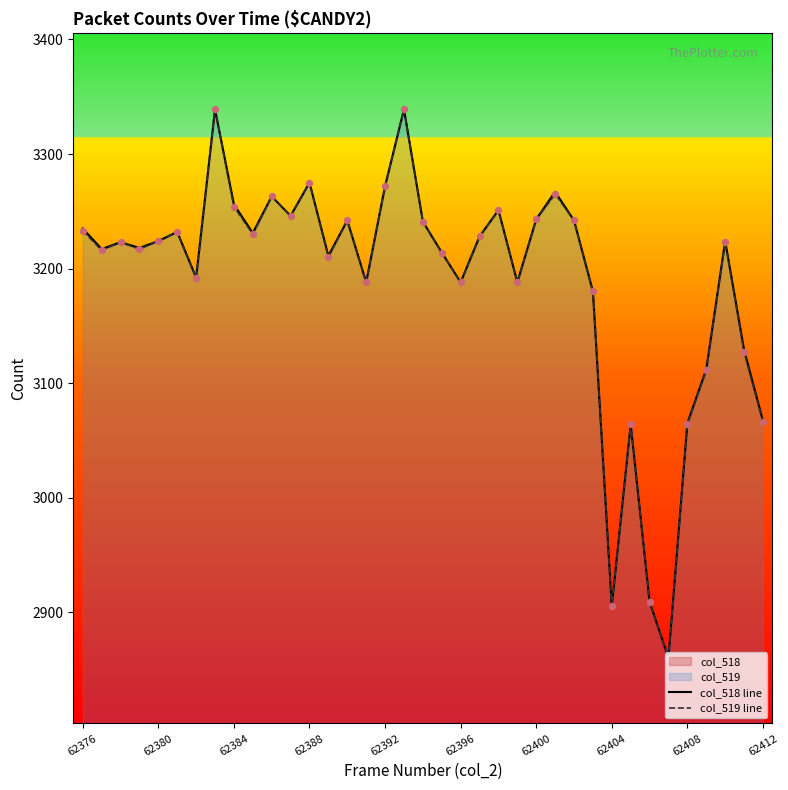

Which series has the largest Y range (max minus min)?

col_518 line